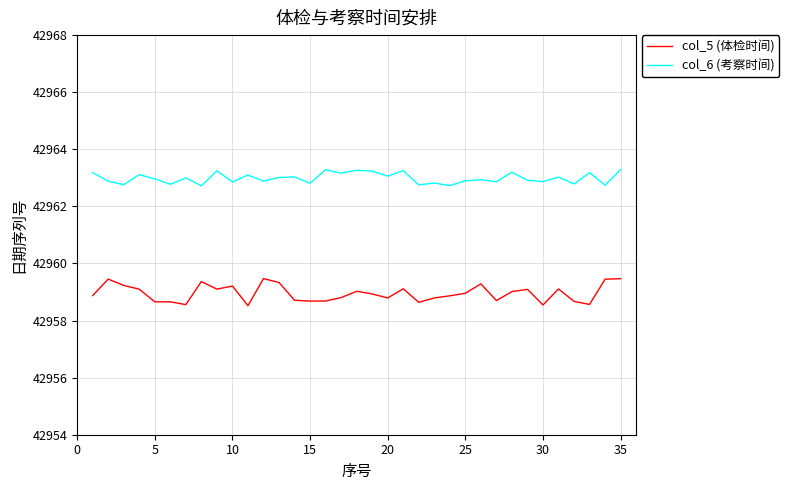

What is the difference between the maximum and minimum values in the col_5 (体检时间) series?

0.9